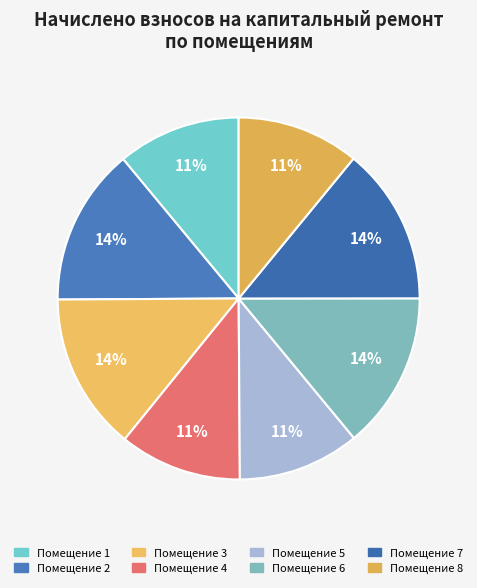

Rank the categories by value from lowest to highest.

5, 4, 8, 1, 6, 7, 2, 3